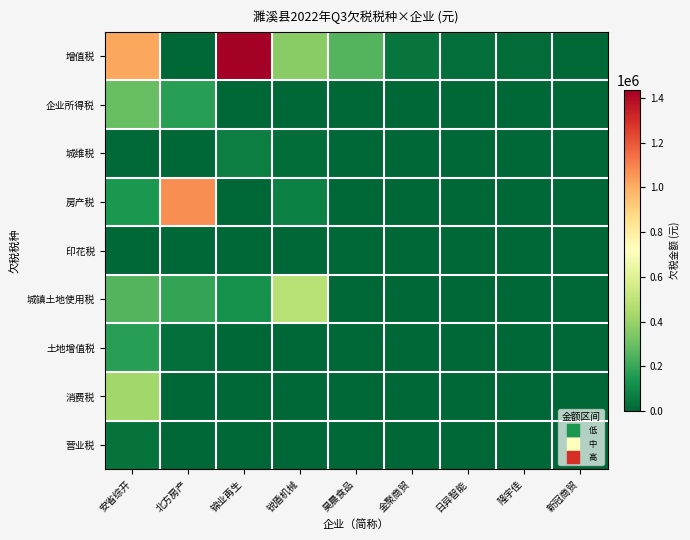

What is the difference between the highest and lowest values at 锐盾机械?

480635.8